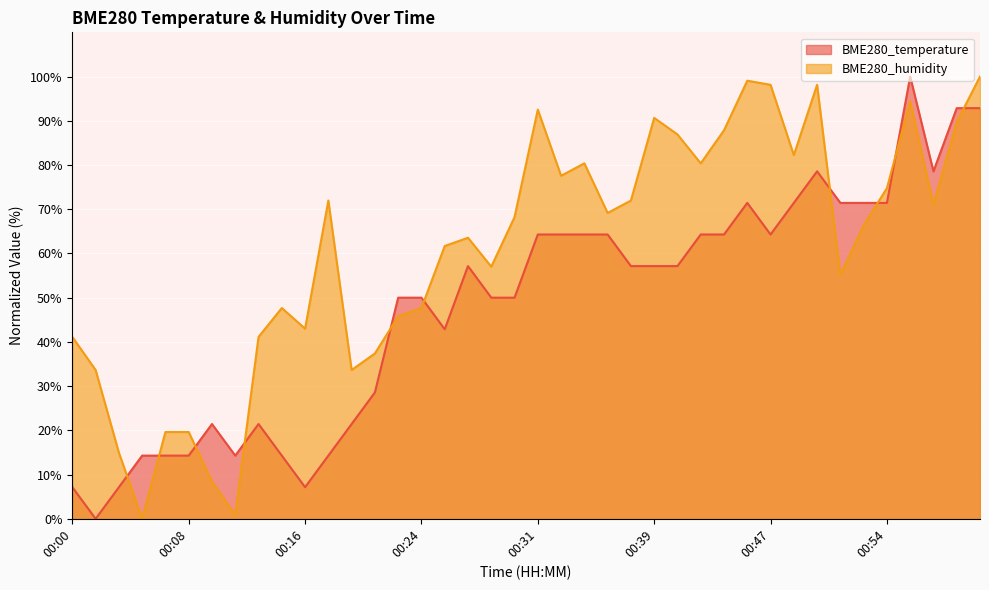

Rank the categories by BME280_temperature value from lowest to highest.

00:02, 00:00, 00:04, 00:16, 00:05, 00:07, 00:08, 00:12, 00:15, 00:18, 00:10, 00:13, 00:19, 00:21, 00:25, 00:22, 00:24, 00:28, 00:30, 00:27, 00:38, 00:39, 00:41, 00:31, 00:33, 00:34, 00:36, 00:42, 00:44, 00:47, 00:45, 00:48, 00:51, 00:53, 00:54, 00:50, 00:58, 00:59, 01:01, 00:56